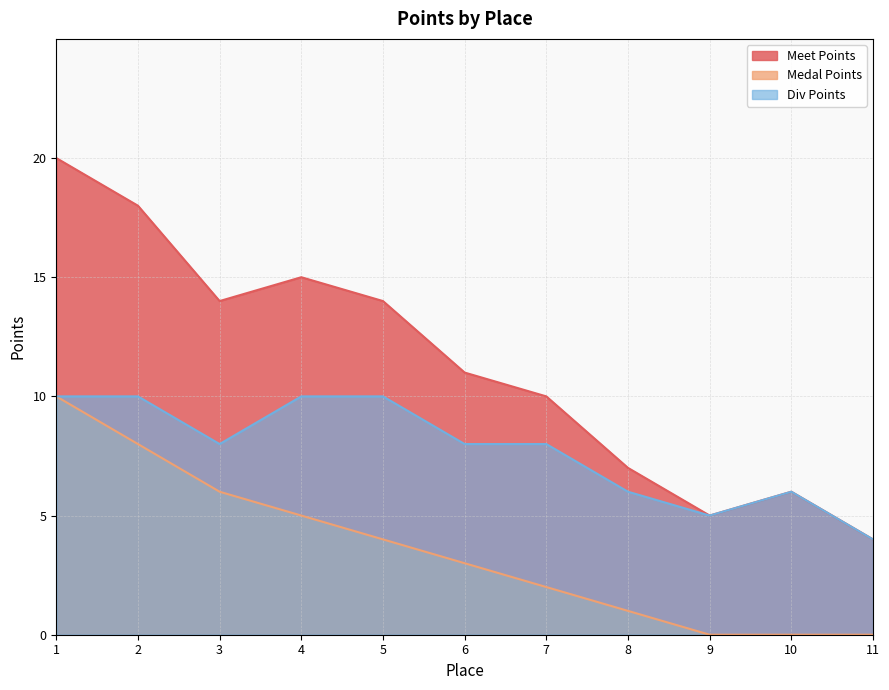

Count the Div Points values in the range 6 to 10.

9